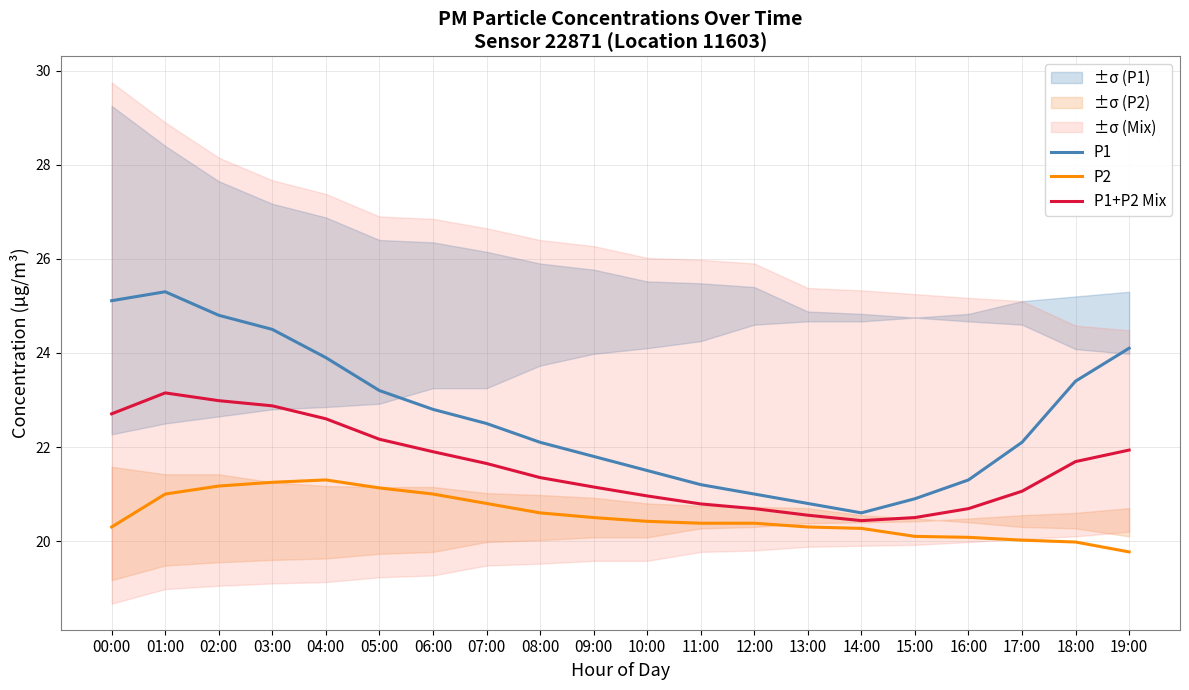

True or false: P1+P2 Mix and P1 intersect in this chart.

False